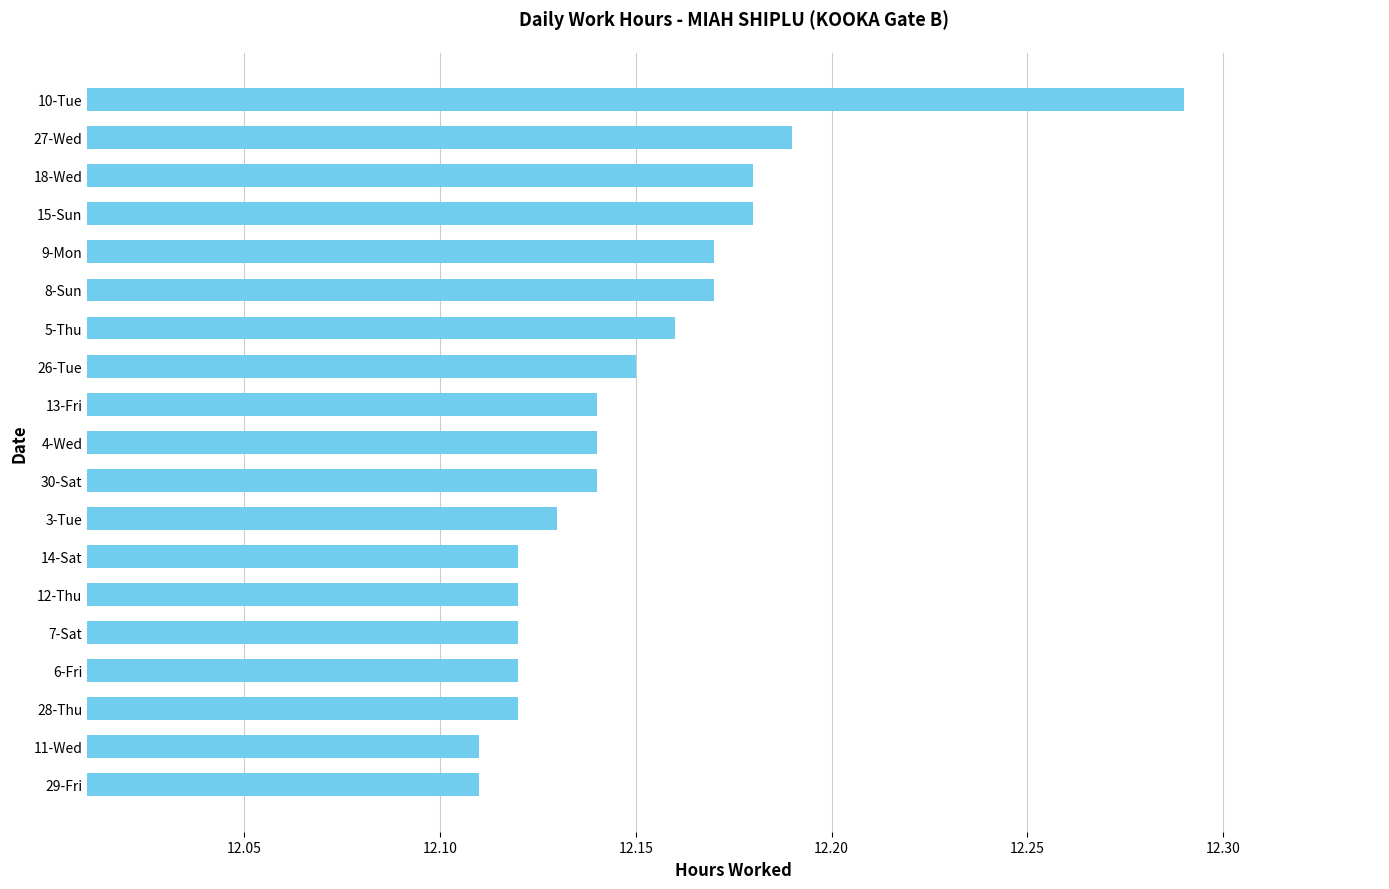

Which has a higher value, 12-Thu or 18-Wed?

18-Wed